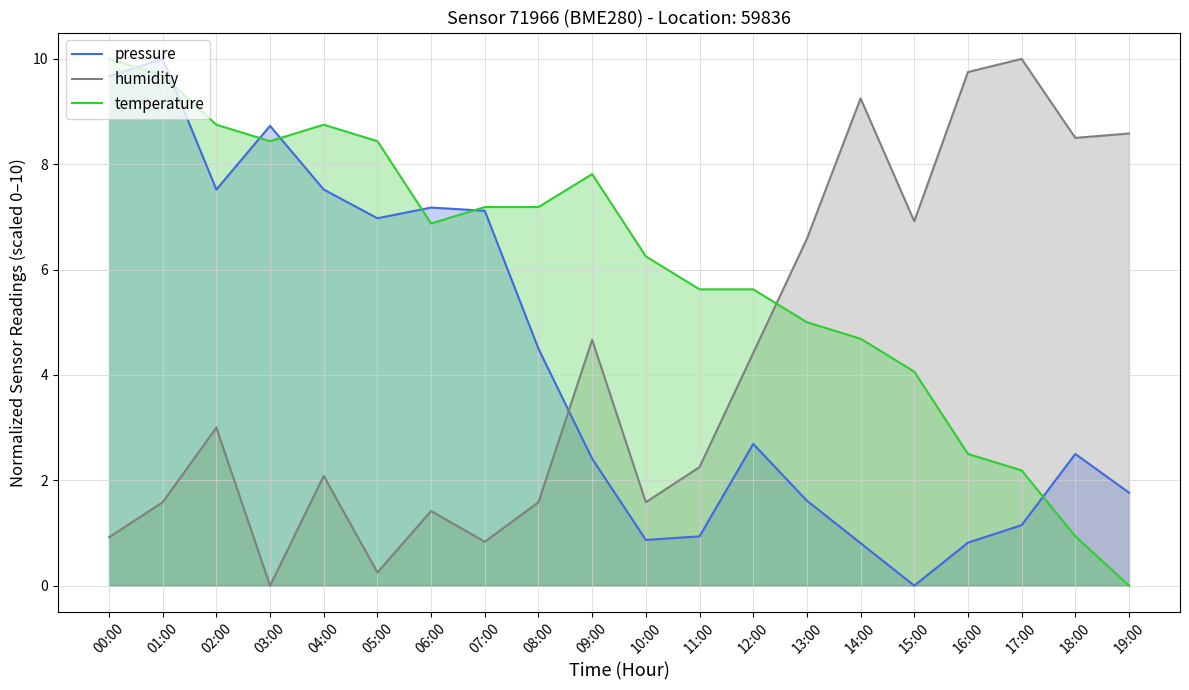

How many interior local peaks does the humidity series have?

6